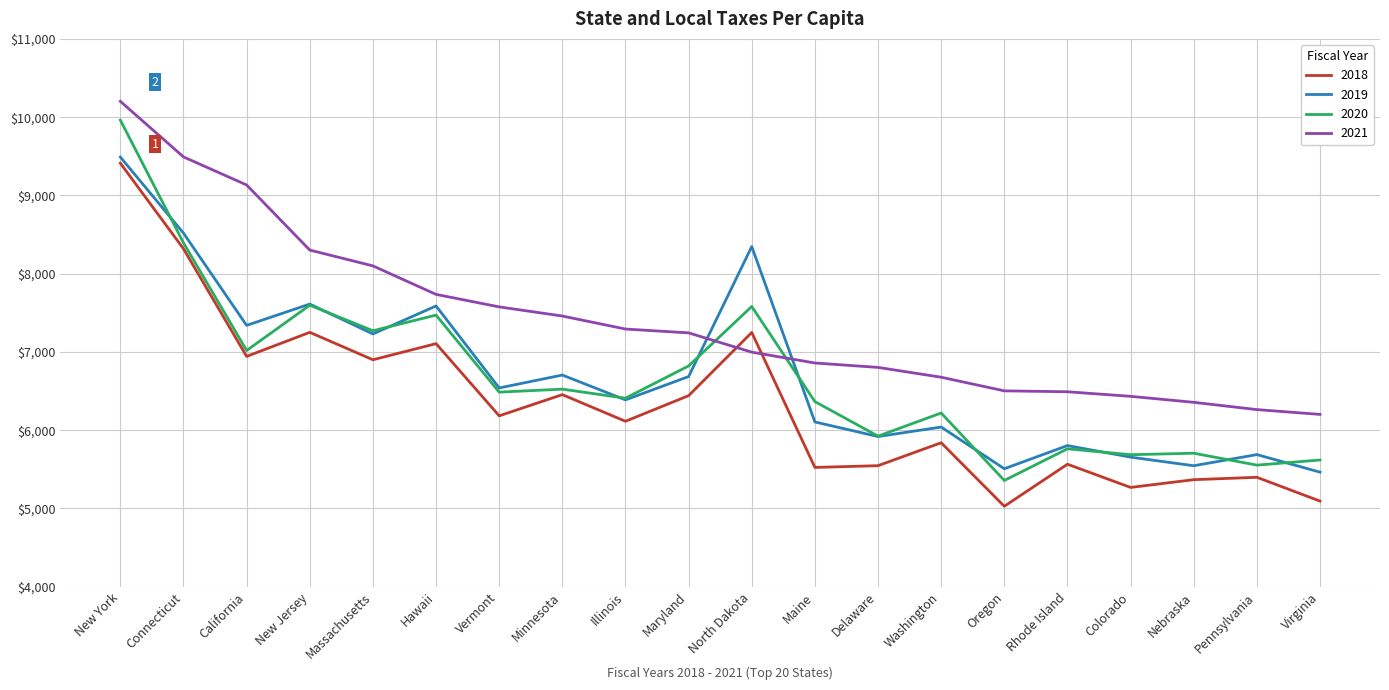

What is the total value across all series at Vermont?

26786.6